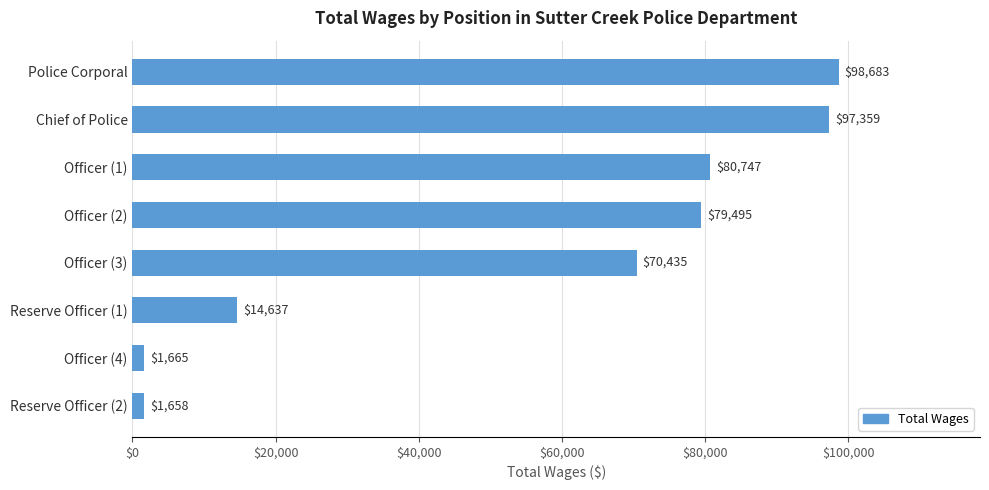

Are the bars horizontal?

Yes